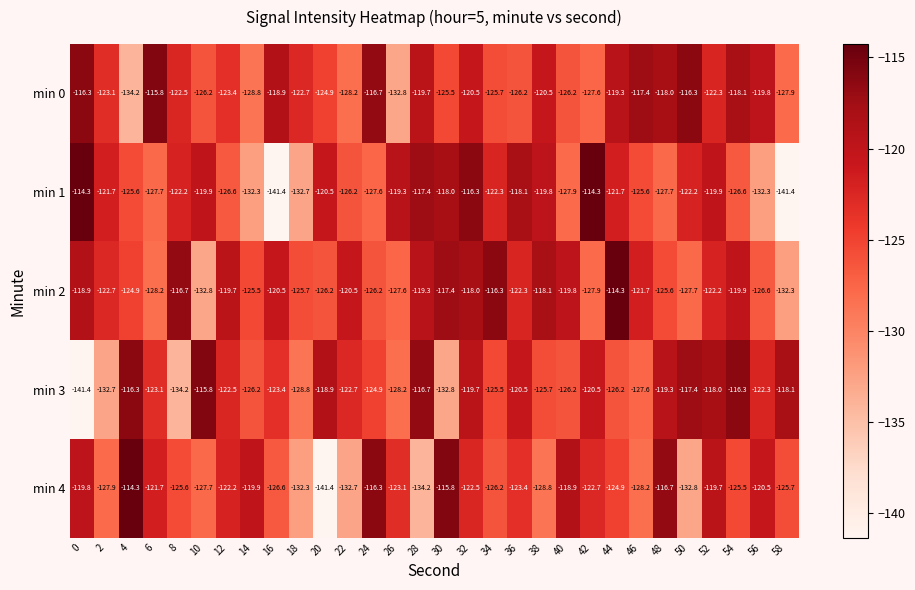

What is the total value across all series at 54?

-606.4